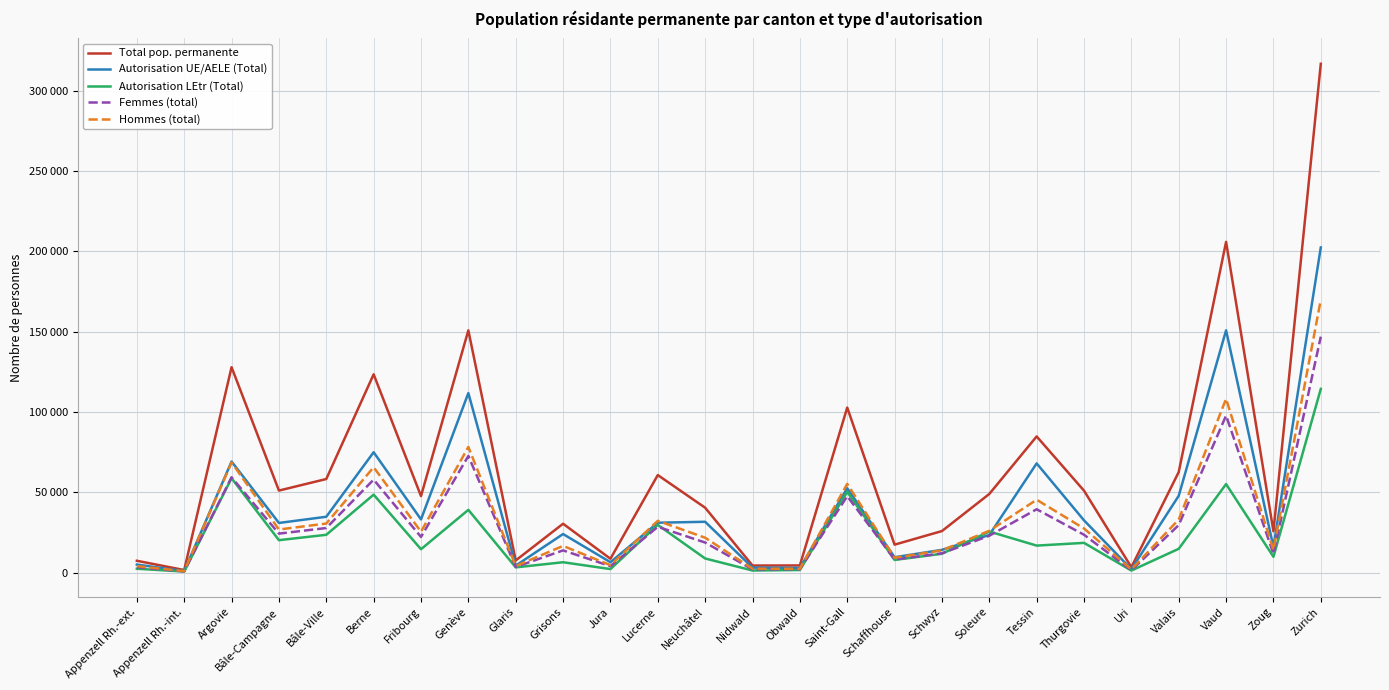

Which series has the largest total across all categories?

Total pop. permanente